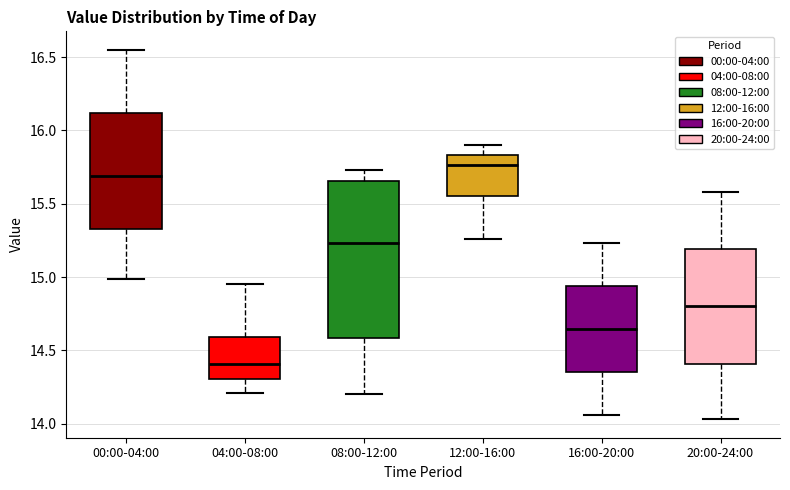

Reading left to right, read every box against the y-axis: the position of its median line, the range the box covers, and the ends of its whiskers. The values are not printed on the chart, so give them approximately, as read against the axis.

00:00-04:00: median 15.70, box 15.35 to 16.10, whiskers 15.00 to 16.55
04:00-08:00: median 14.40, box 14.30 to 14.60, whiskers 14.20 to 14.95
08:00-12:00: median 15.25, box 14.60 to 15.65, whiskers 14.20 to 15.75
12:00-16:00: median 15.75, box 15.55 to 15.85, whiskers 15.25 to 15.90
16:00-20:00: median 14.65, box 14.35 to 14.95, whiskers 14.05 to 15.25
20:00-24:00: median 14.80, box 14.40 to 15.20, whiskers 14.05 to 15.60